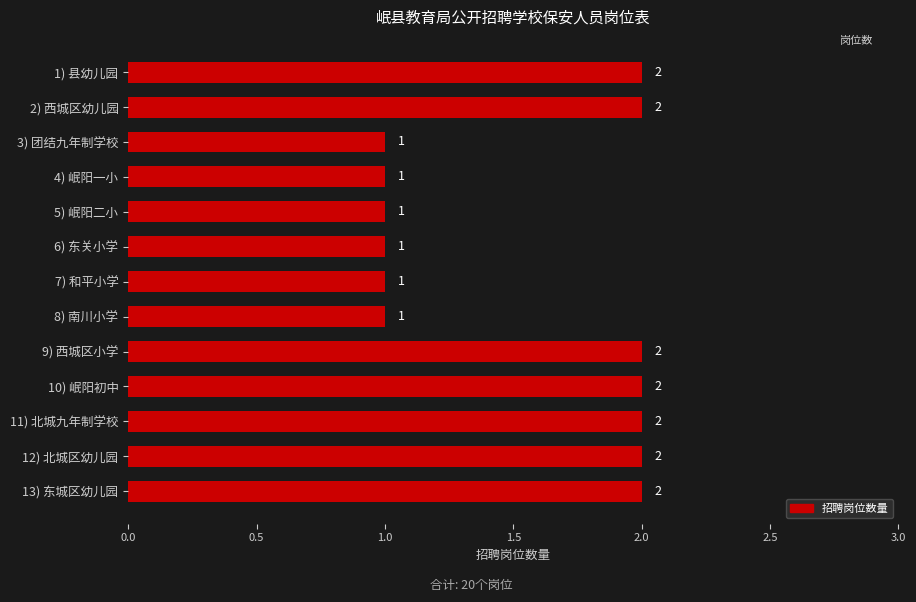

What is the sum of the values at 13) 东城区幼儿园 and 3) 团结九年制学校?

3